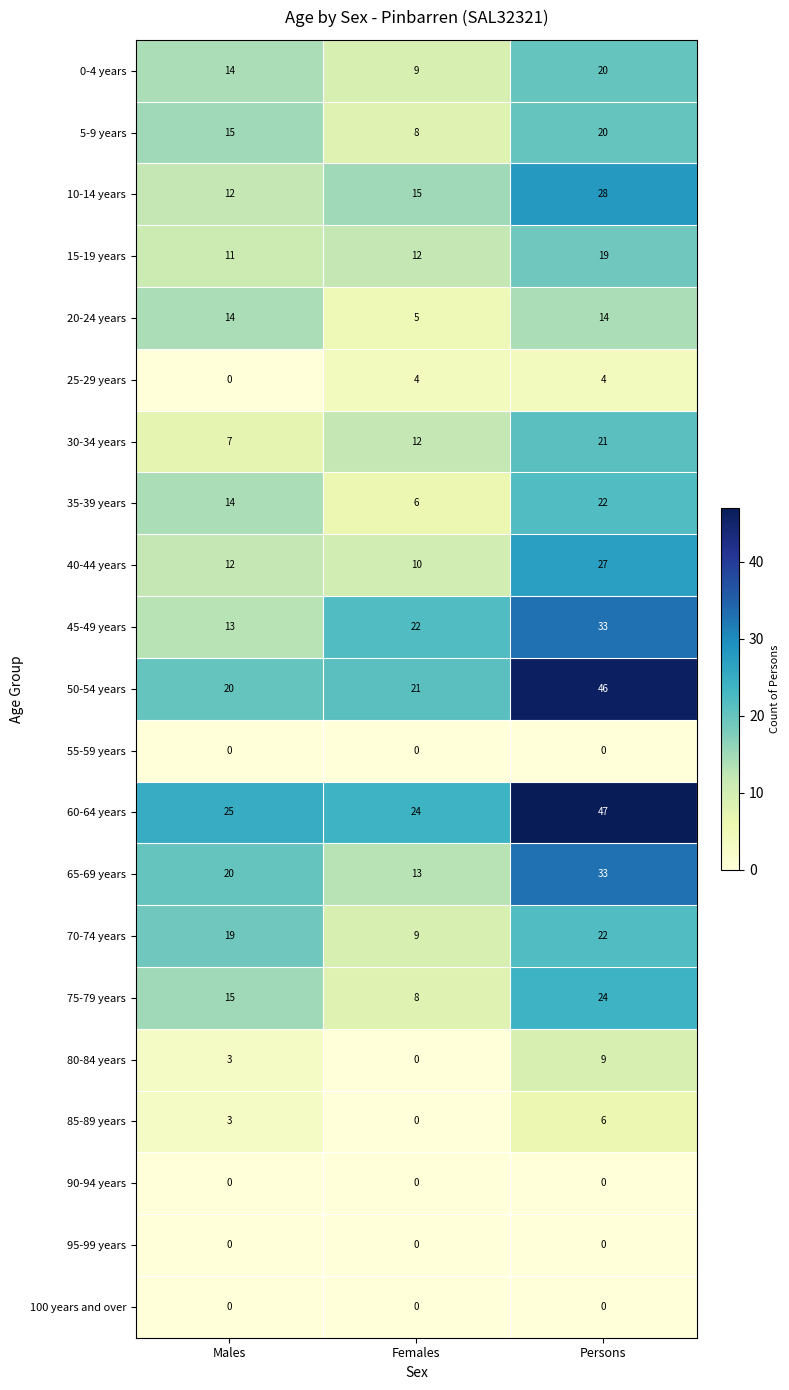

Rank the categories by 10-14 years value from highest to lowest.

Persons, Females, Males